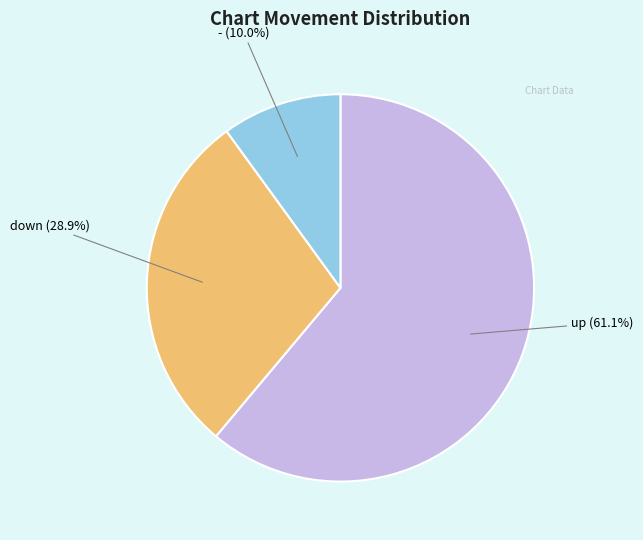

Is there any slice that represents more than half of the pie?

Yes